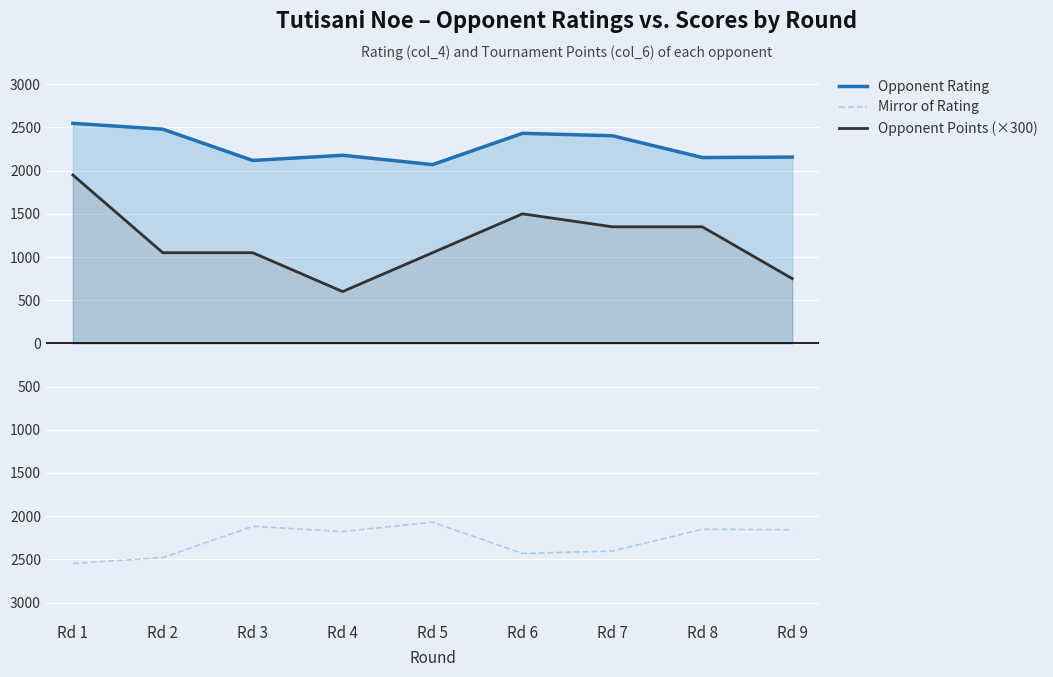

True or false: Opponent Rating and Opponent Points (×300) cross at least once.

False